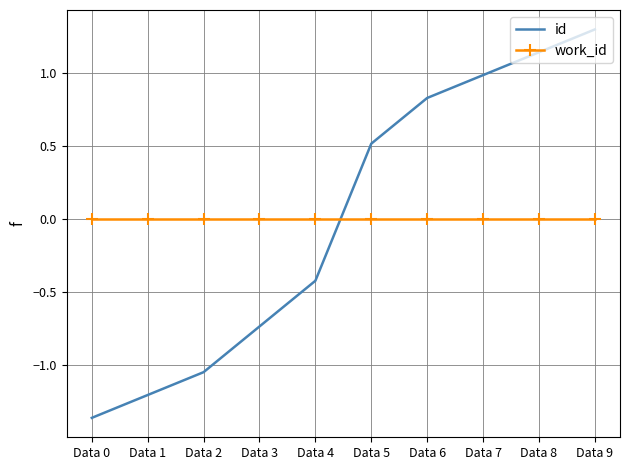

How many negative values does the id series have?

5